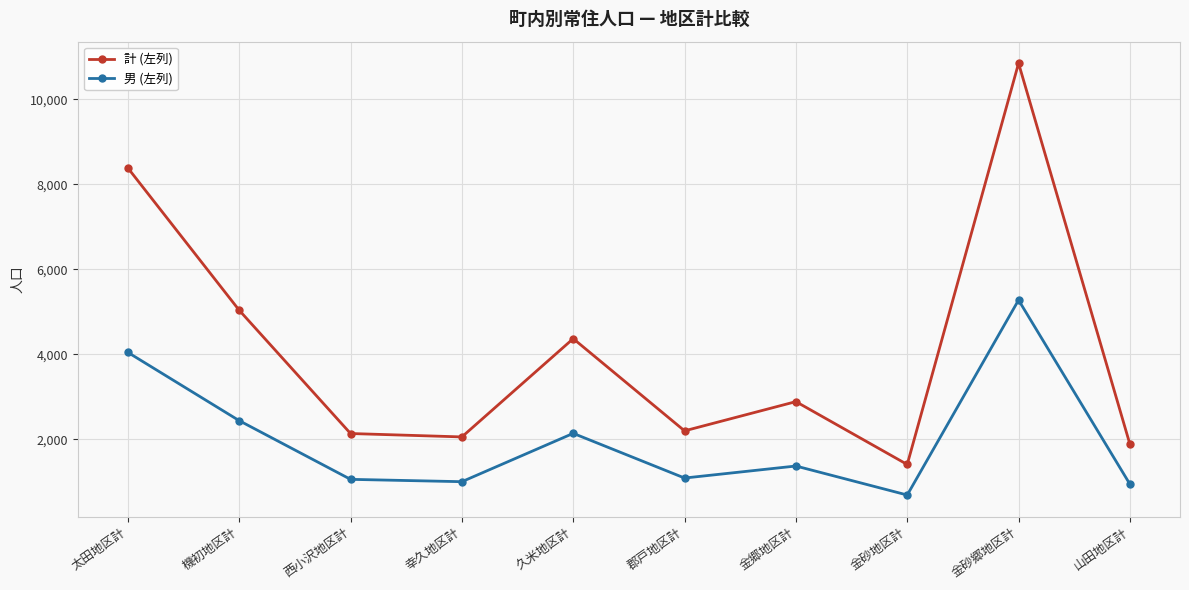

What is the difference between the 計 (左列) values at 機初地区計 and 金砂郷地区計?

5816